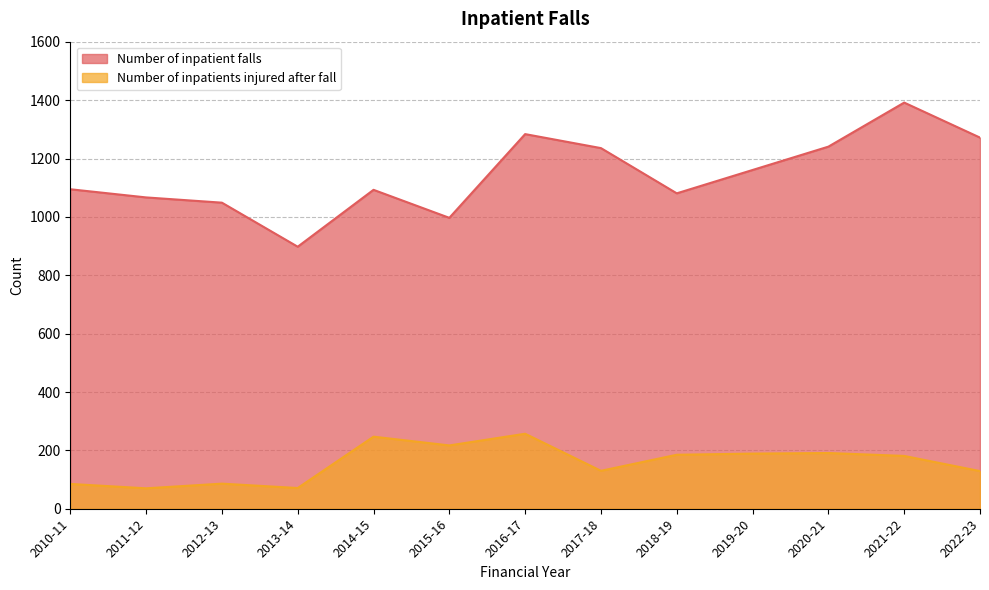

How many series are shown in this chart?

2